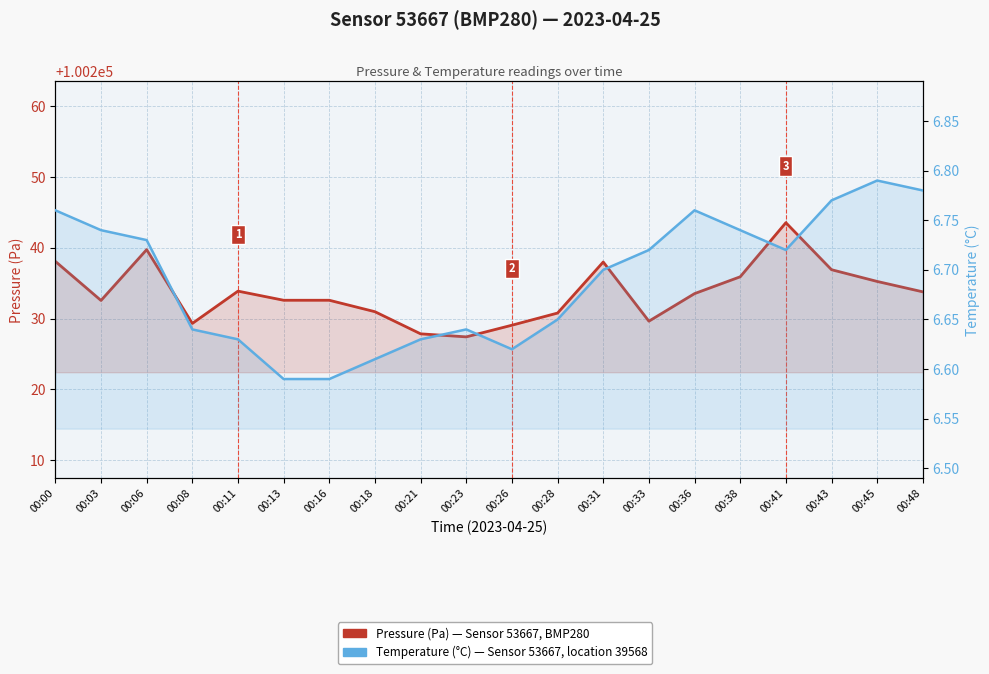

What are all the series names shown in the legend?

Pressure (Pa), Temperature (°C)